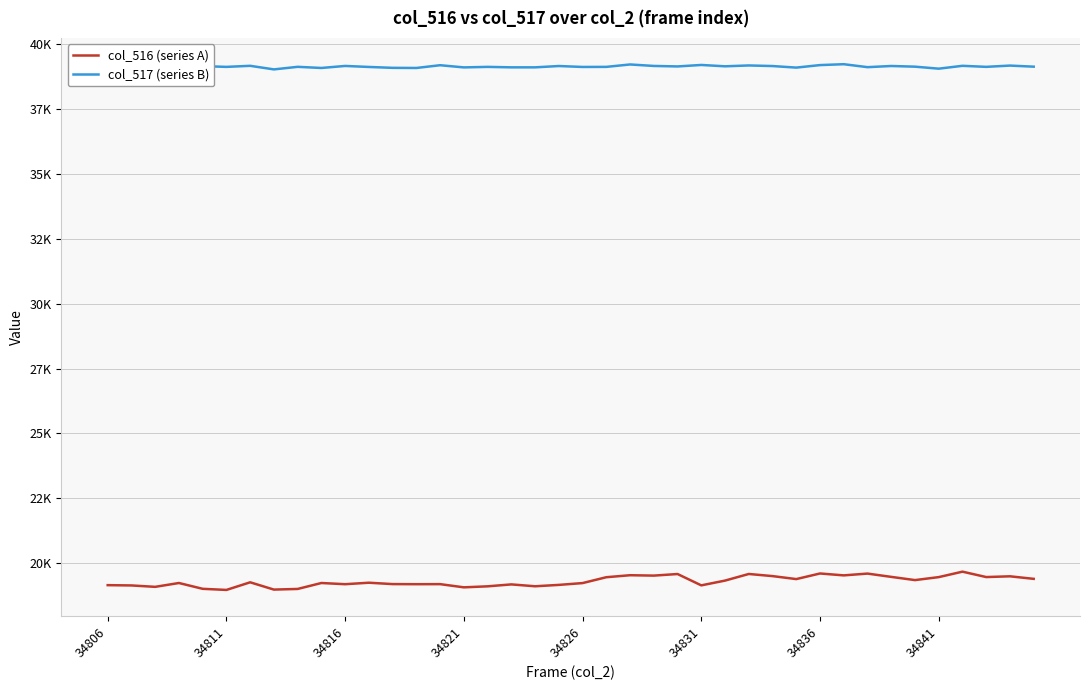

What is the sum of all col_516 (series A) values?

772014